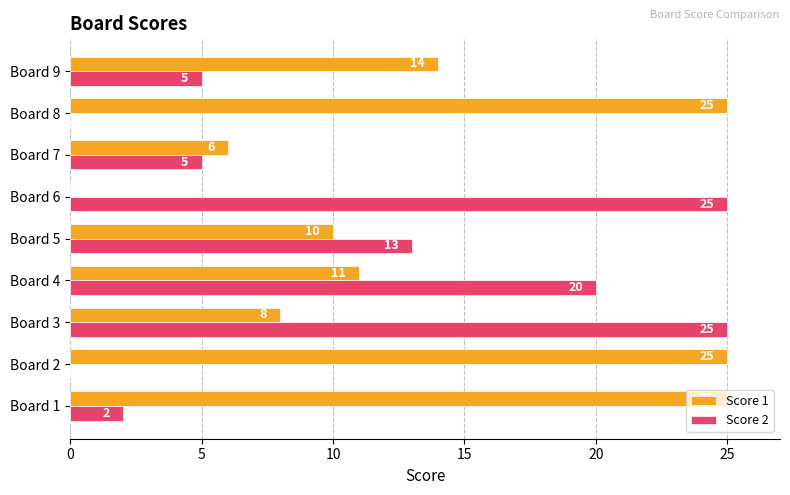

What is the maximum value for Score 2?

25